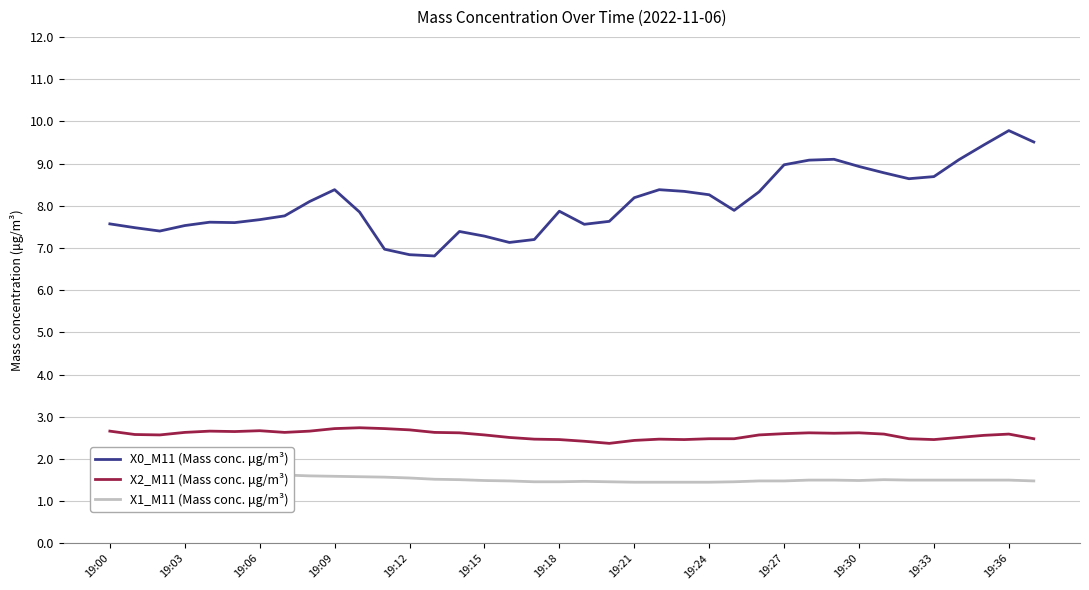

Is it true that X0_M11 (Mass conc. μg/m³) equals 8.2 at 19:21?

True